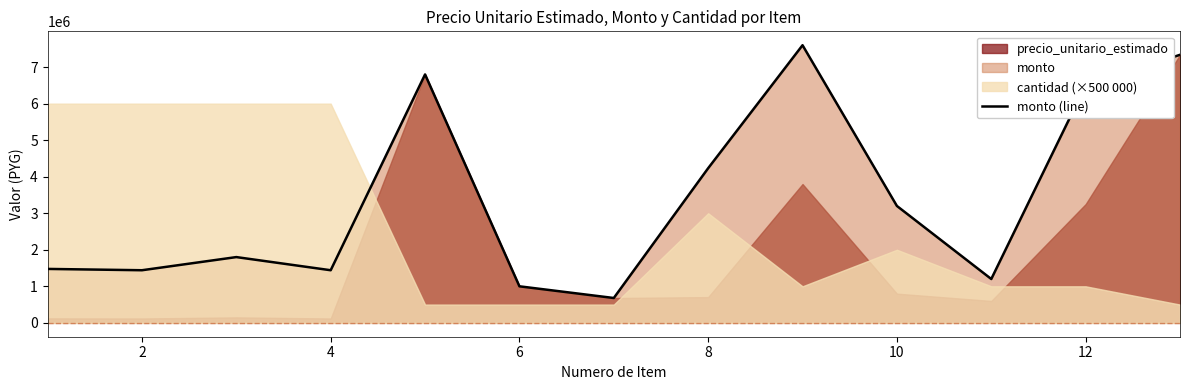

Between 12 and 4, which is larger?

12